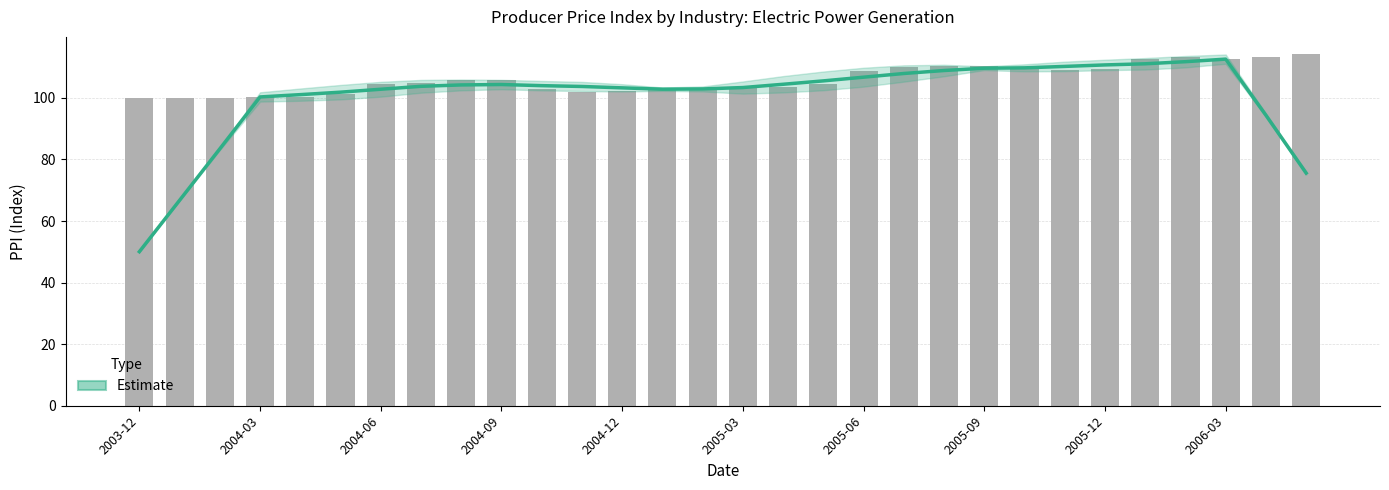

What is the difference between the maximum and minimum values?

14.1